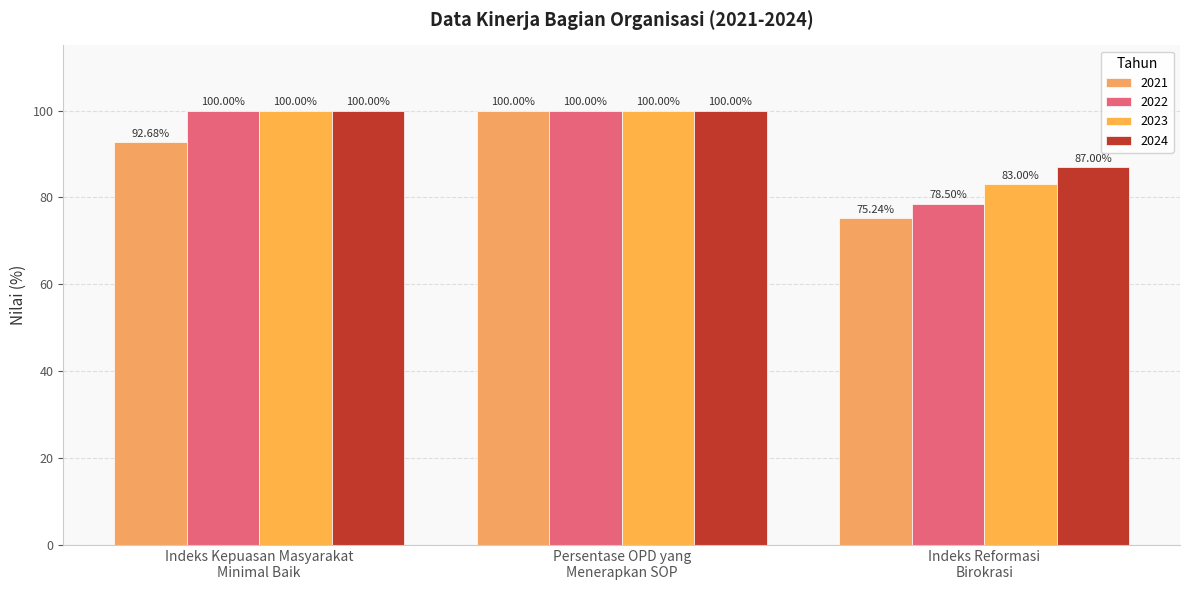

How many data points in 2021 are less than 92?

1